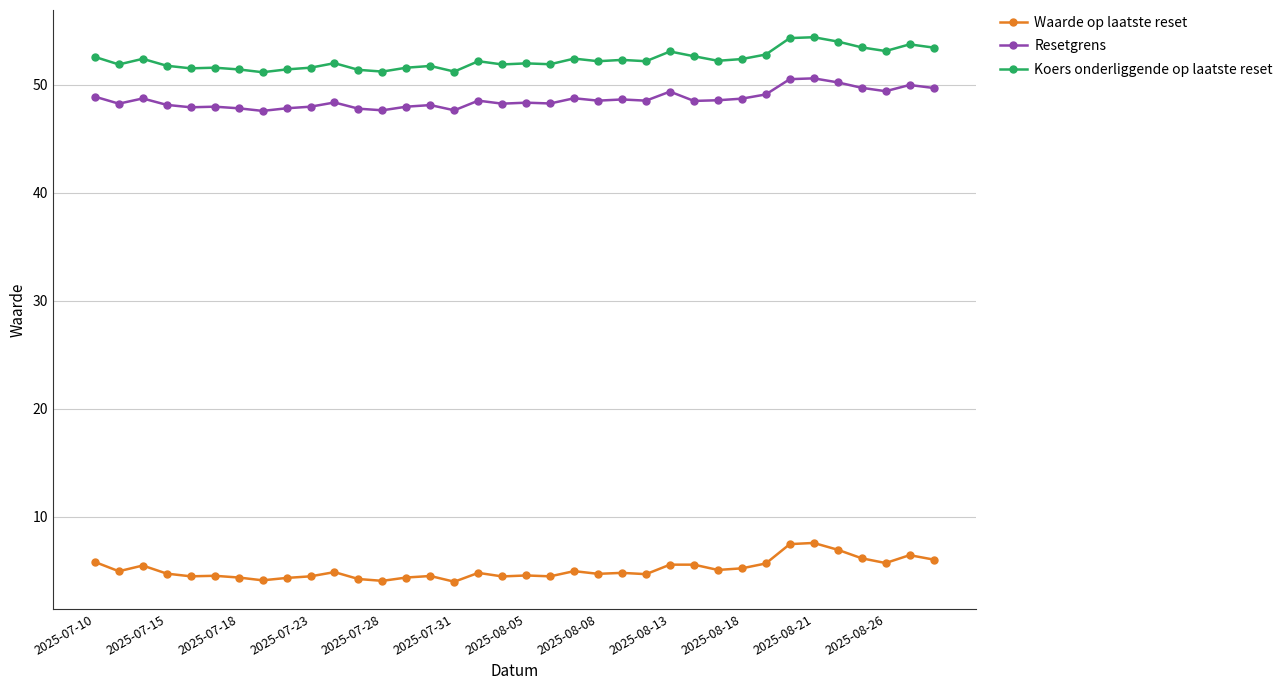

What is the value of the Resetgrens point at the 25th from the left?

49.3